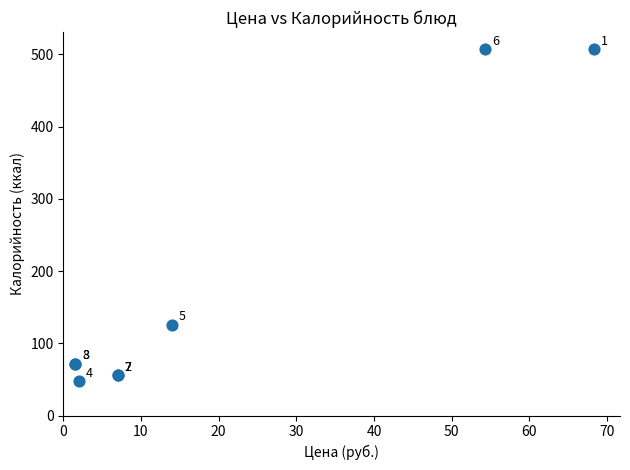

What Y value in the scatter plot is closest to 278?

126